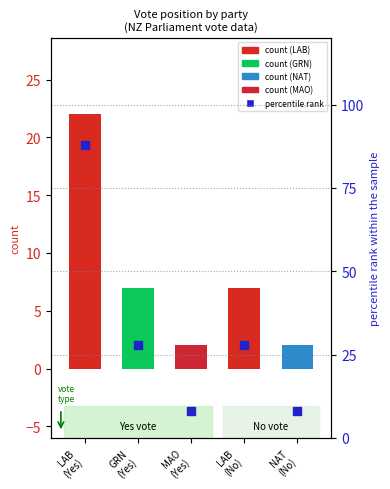

What is the change in value from LAB
(Yes) to GRN
(Yes)?

-60